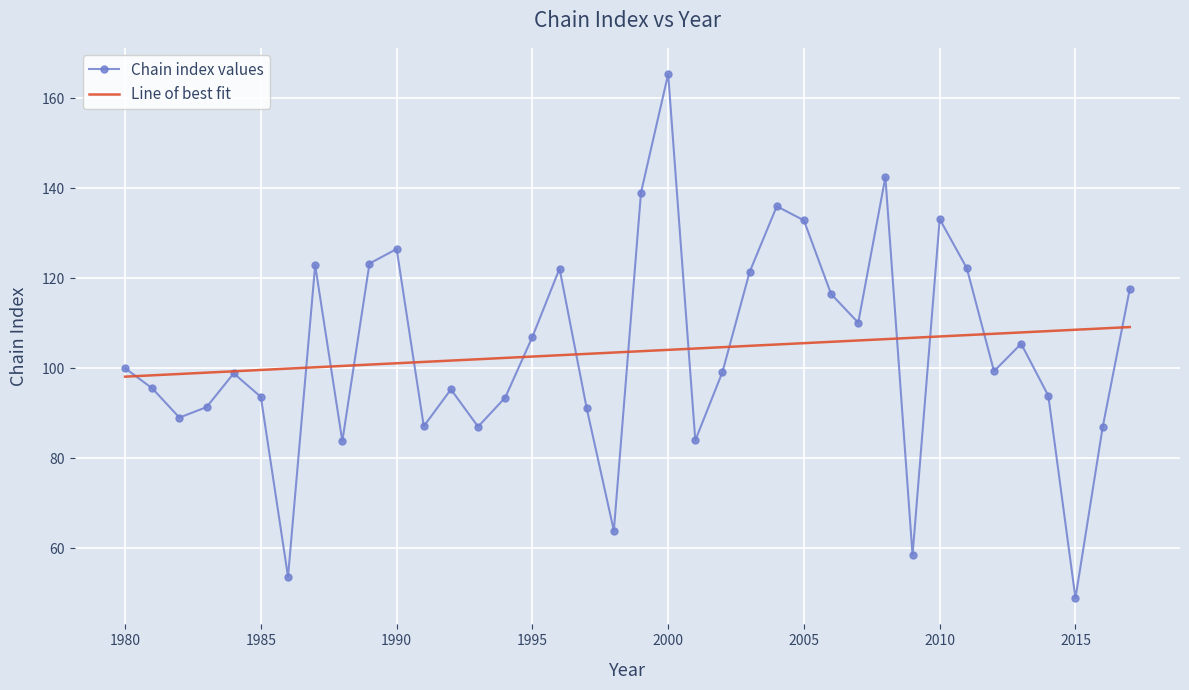

What is the maximum value for Line of best fit?

109.2